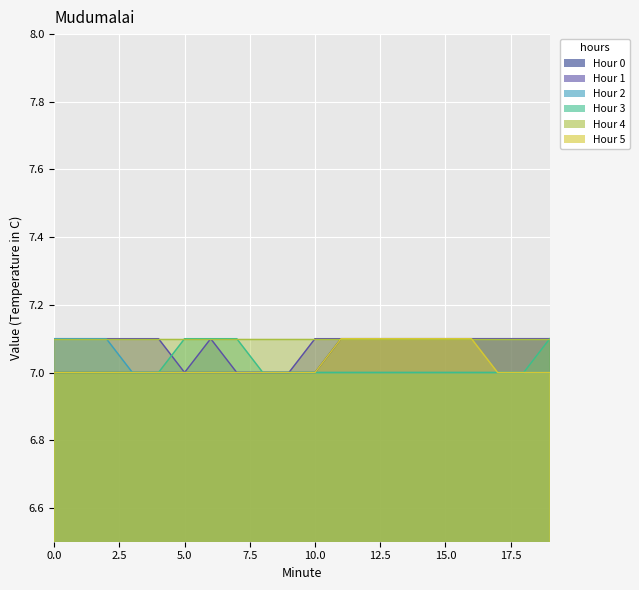

List the labels in order of Hour 1 value, largest first.

0, 1, 2, 3, 4, 6, 10, 11, 12, 13, 14, 15, 16, 17, 18, 19, 5, 7, 8, 9